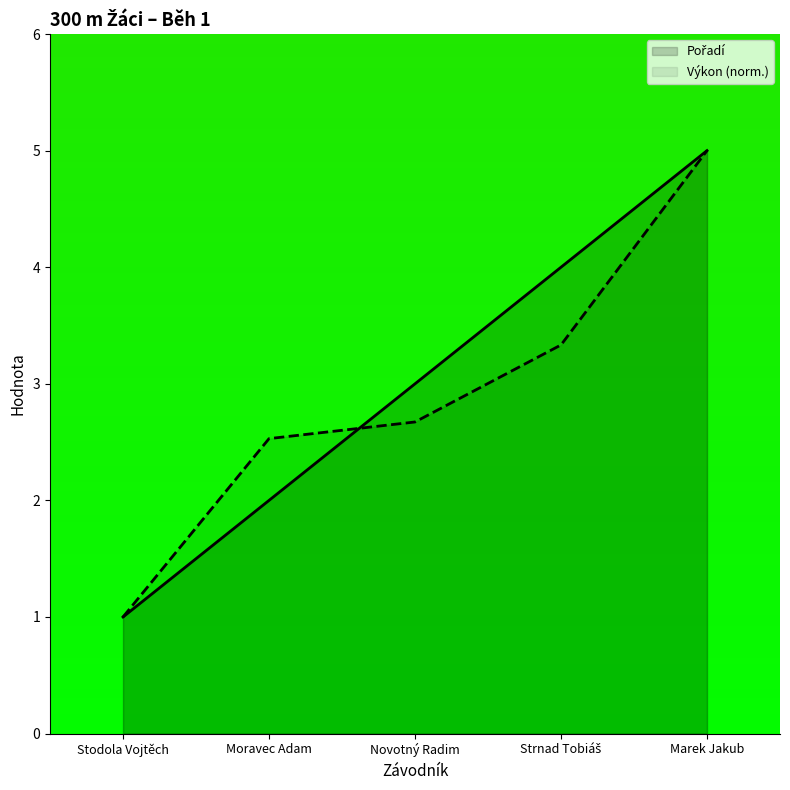

Rank the series at Novotný Radim from highest to lowest value.

Pořadí, Výkon